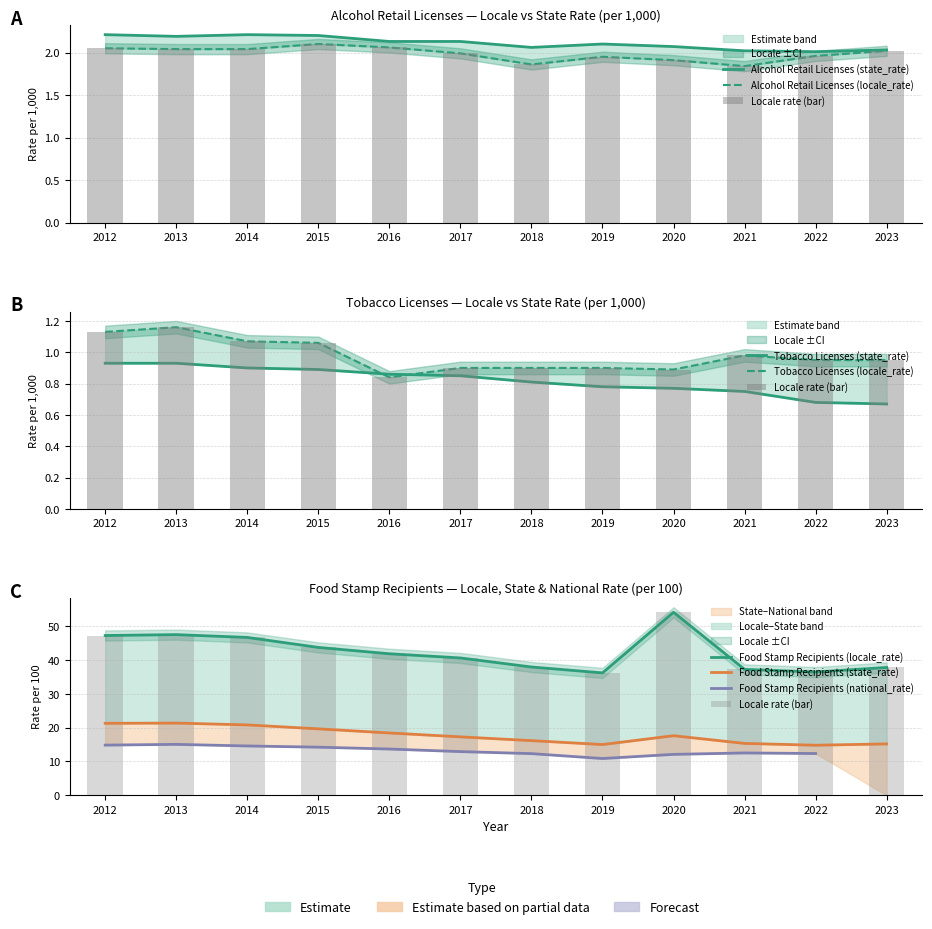

The value of Alcohol Retail Licenses (locale_rate) at 2014 is 3.4. True or false?

False